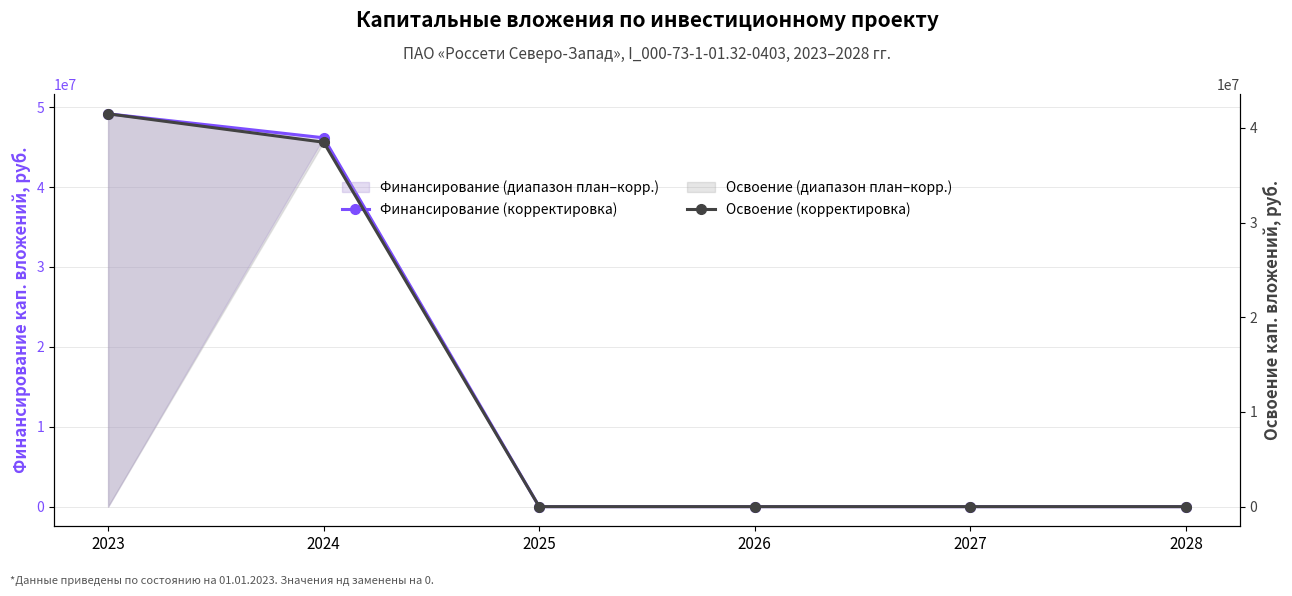

Which category has the lowest value in the Финансирование (корректировка) series?

2025